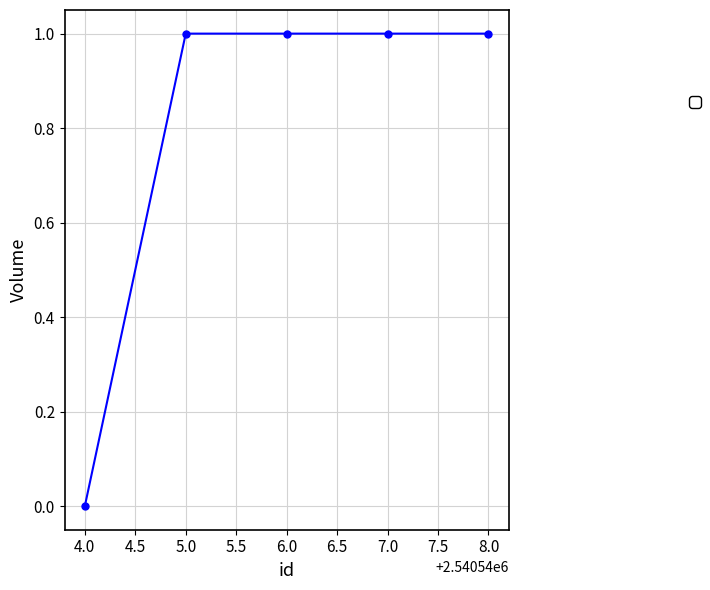

What is the sum of all values?

4